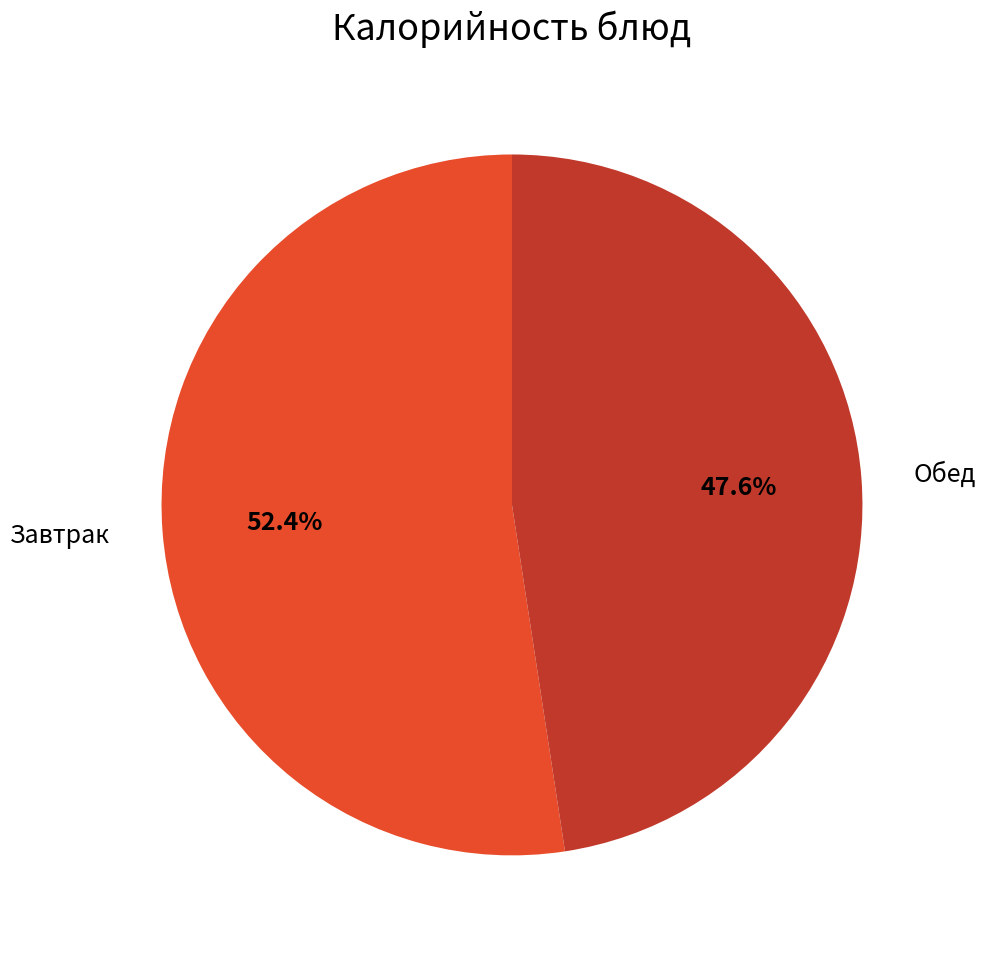

Is there any slice that represents more than half of the pie?

Yes